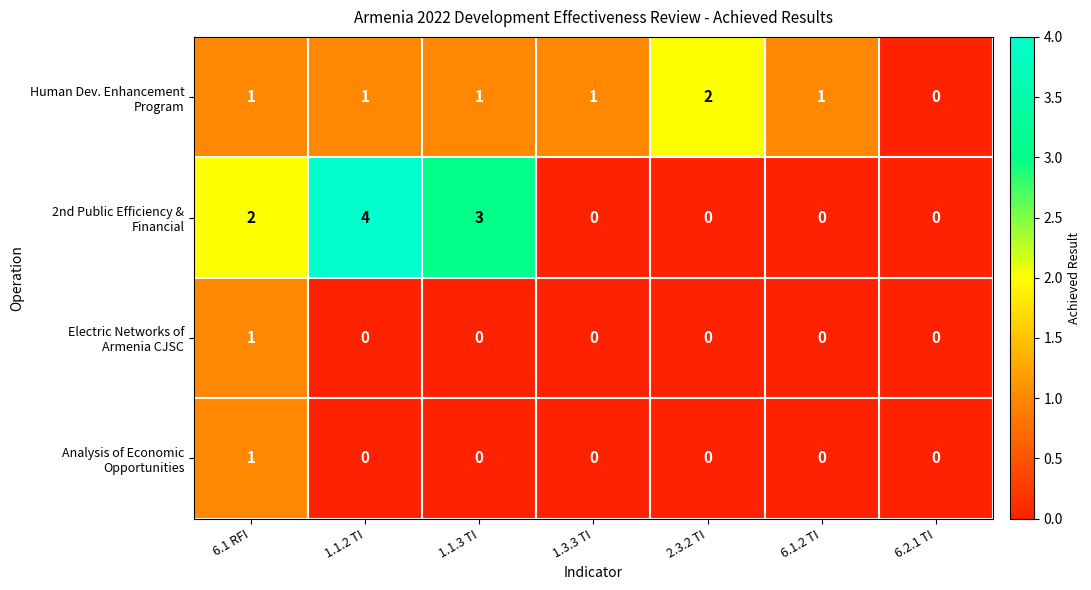

What is the total value across all series at 1.1.3 TI?

4